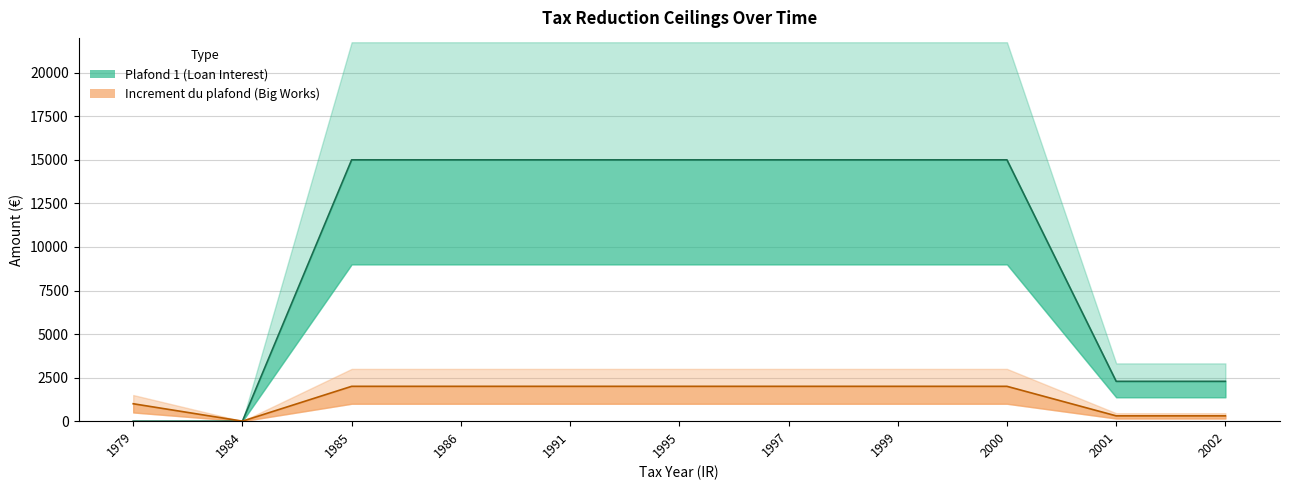

What are all the series names shown in the legend?

Plafond 1 (Loan Interest), Increment du plafond (Big Works)